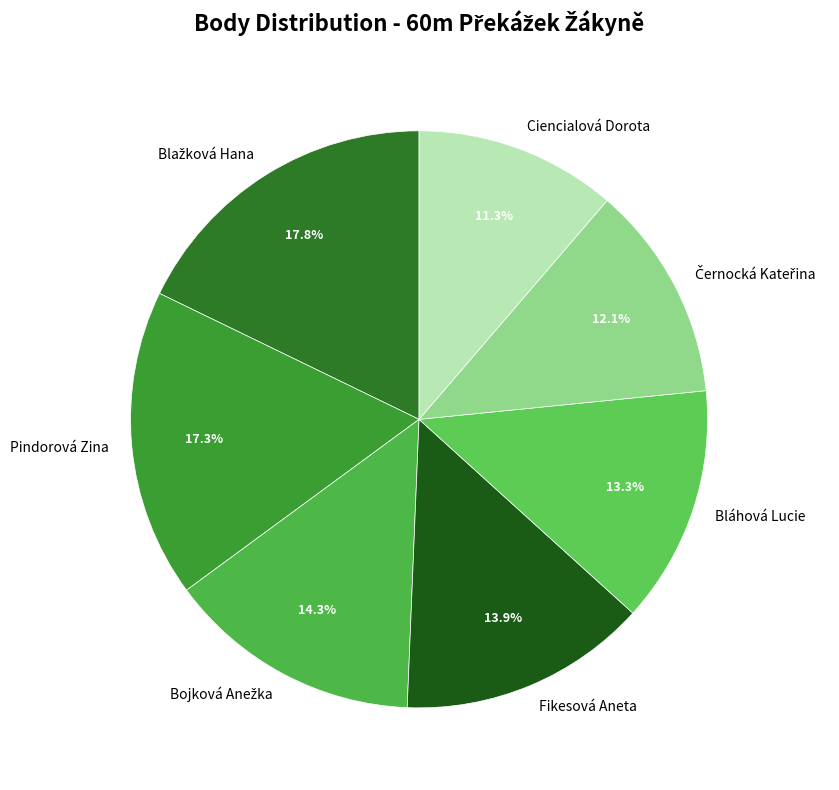

How much of the chart is everything except Fikesová Aneta?

86.1%